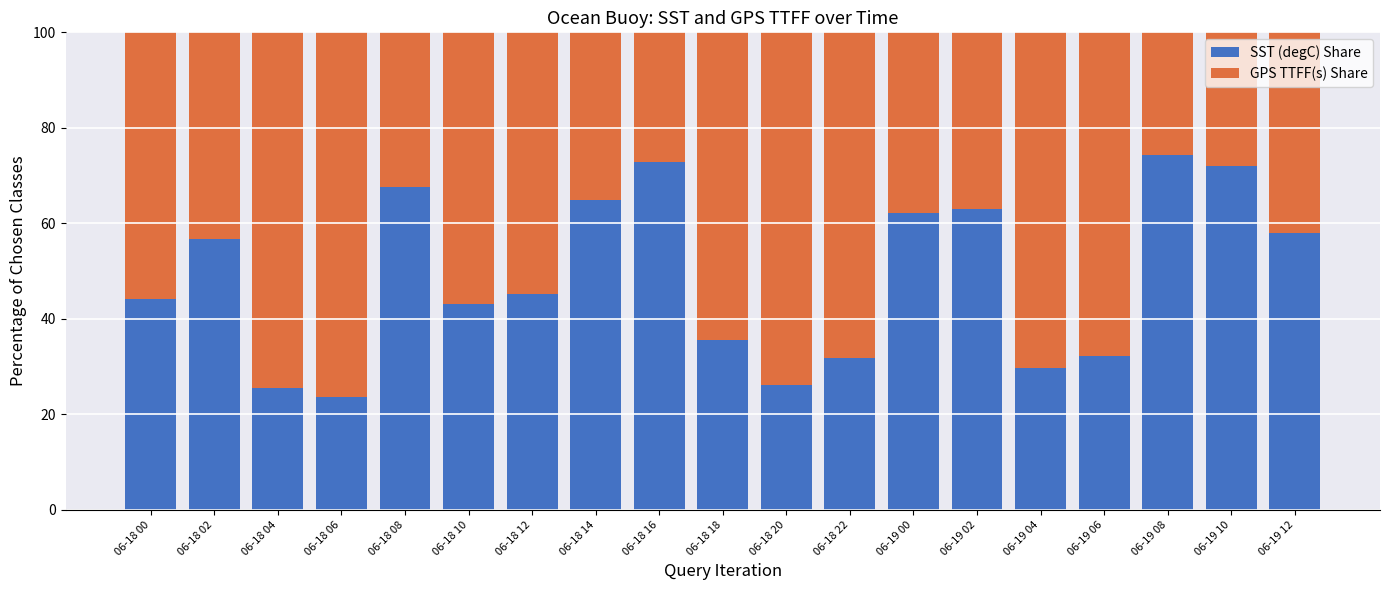

The SST (degC) Share series shows 29.8 at 06-19 04. True or false?

True